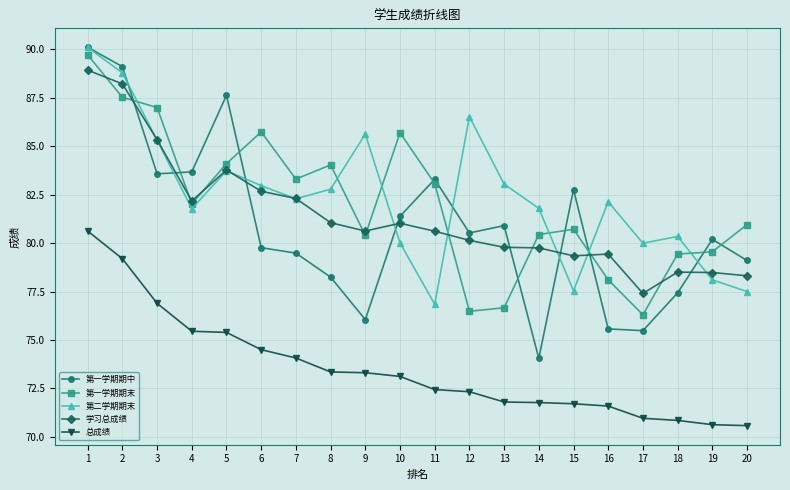

The value of 第一学期期中 at 11 is 83.3. True or false?

True